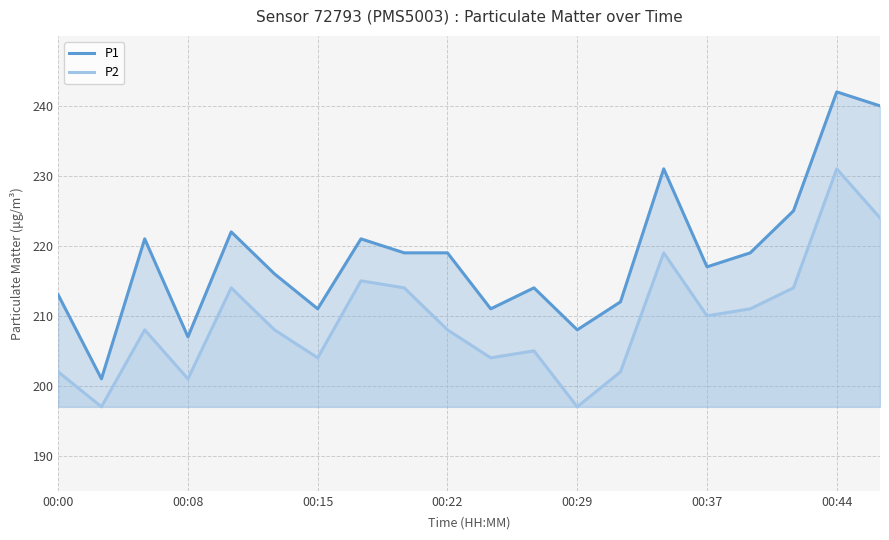

Reading left to right, extract all data points from this chart.

P1: 213	201	221	207	222	216	211	221	219	219	211	214	208	212	231	217	219	225	242	240
P2: 202	197	208	201	214	208	204	215	214	208	204	205	197	202	219	210	211	214	231	224